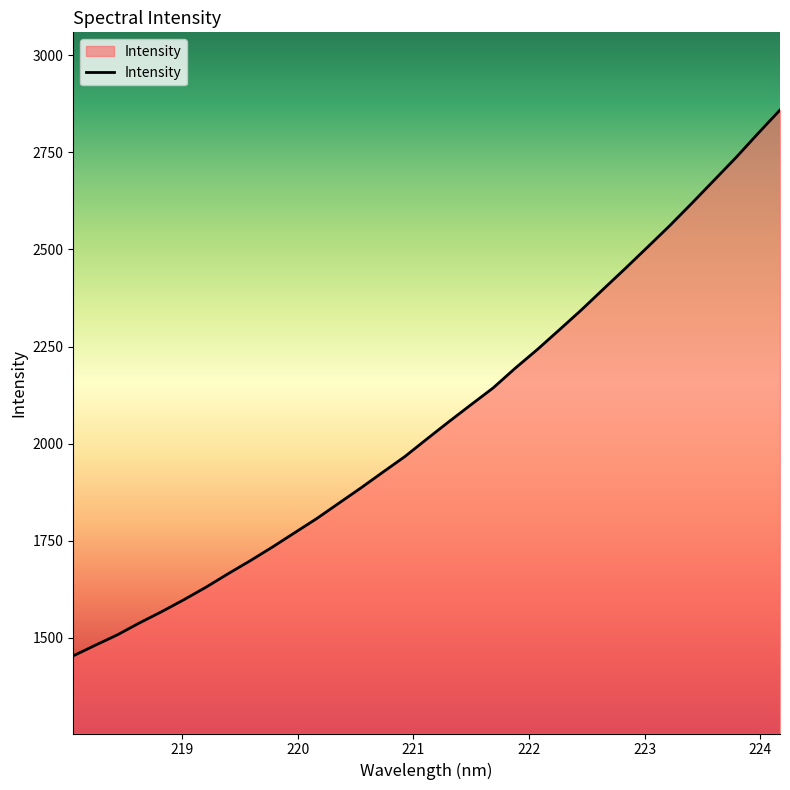

What is the difference between the maximum and minimum values?

1405.4